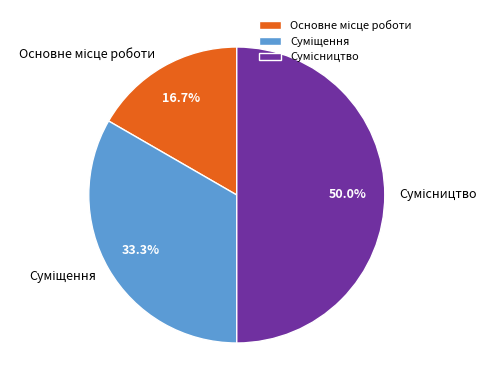

What portion of the pie excludes Сумісництво?

50.0%